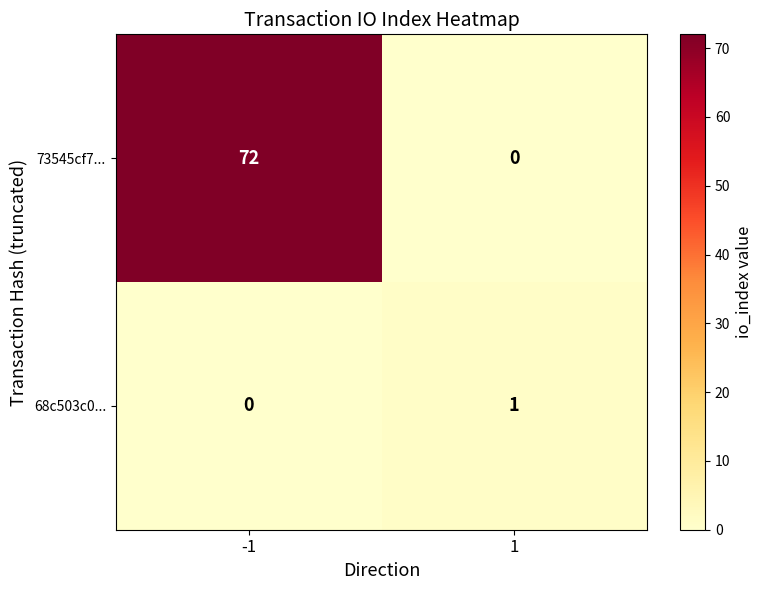

What is the total value across all series at -1?

72